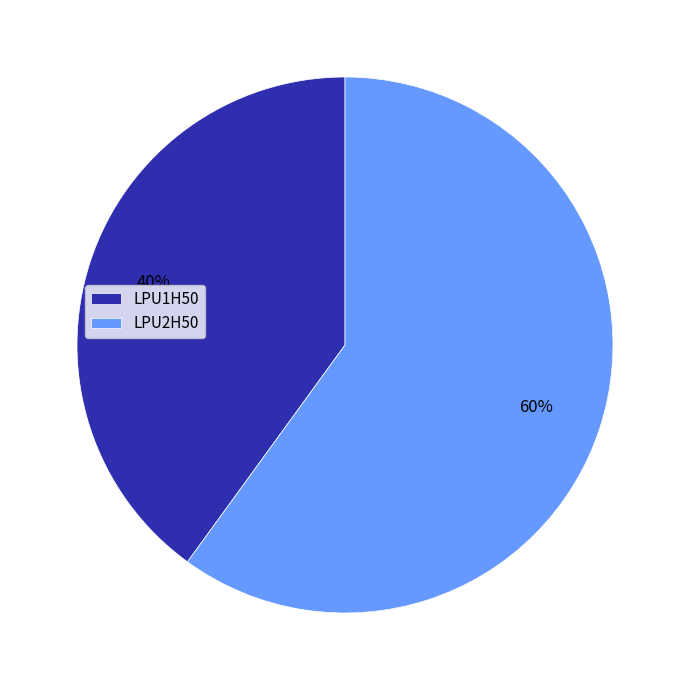

Rank the categories by value from highest to lowest.

LPU2H50, LPU1H50